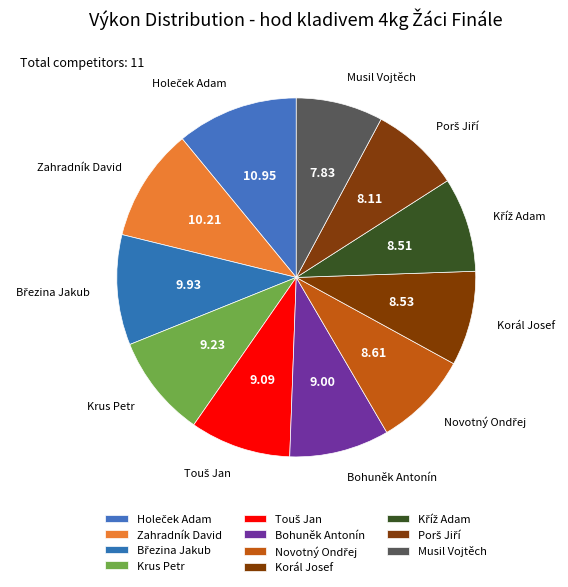

What percentage is the Kříž Adam slice, to the nearest percent?

9%